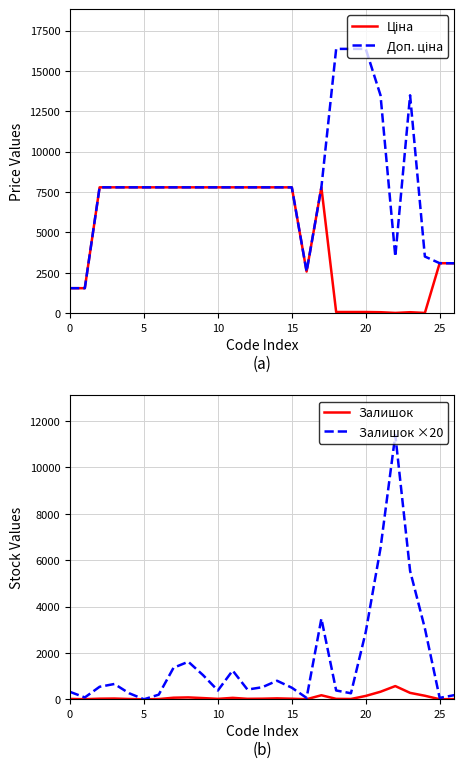

How many values in the Ціна series exceed 7792?

15